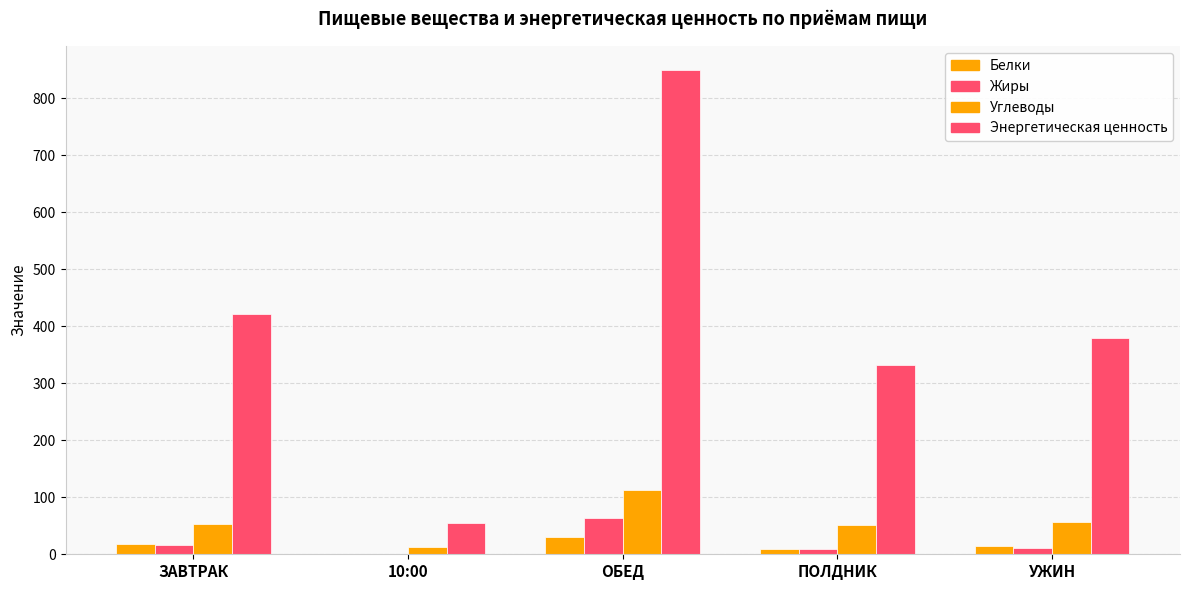

The Белки series shows 9.1 at ПОЛДНИК. True or false?

True